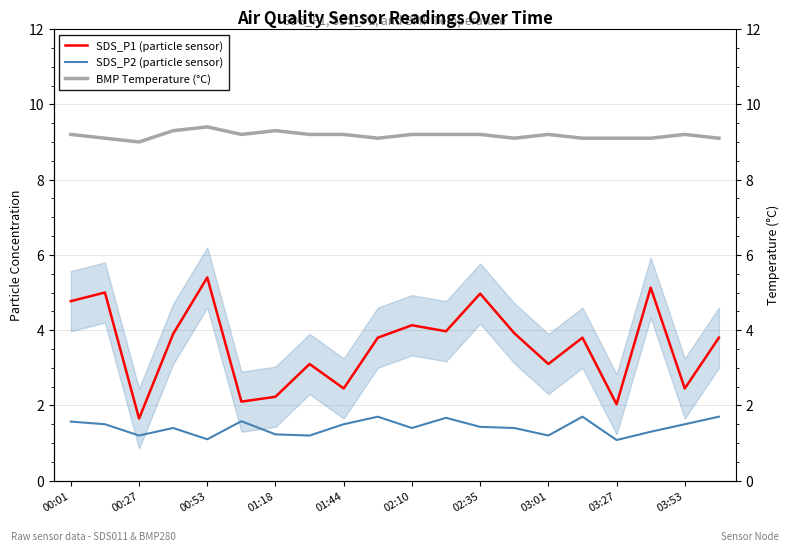

What is the smallest value displayed?

1.1